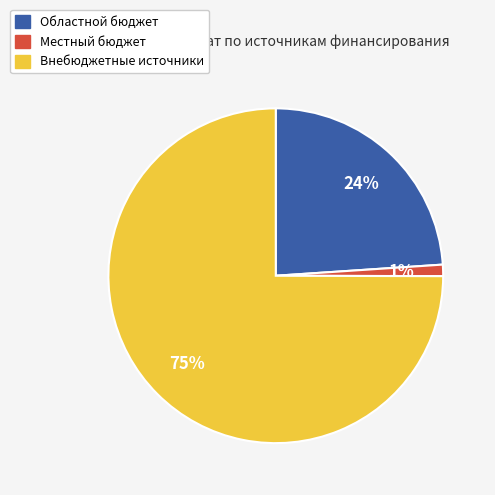

Does Внебюджетные источники account for over 50% of the chart?

Yes